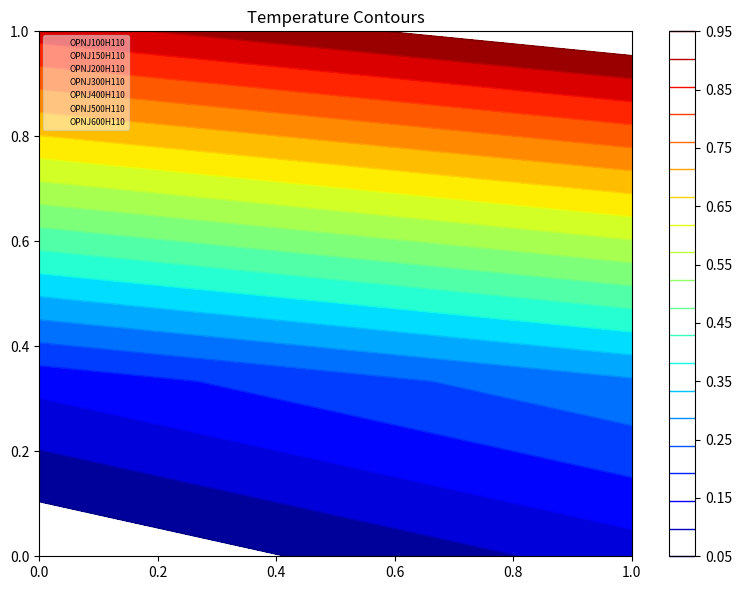

What is the sum of all OPNJ100H110 values?

3.5